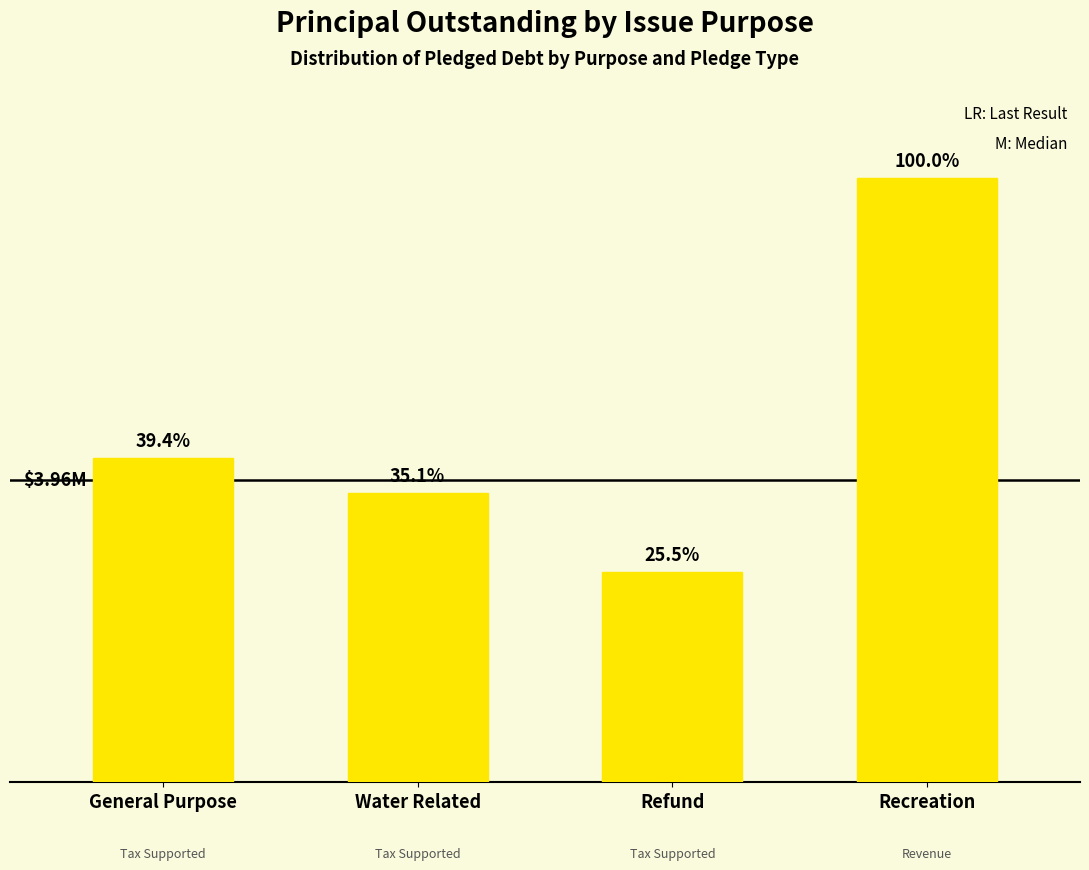

Are the bars horizontal?

No